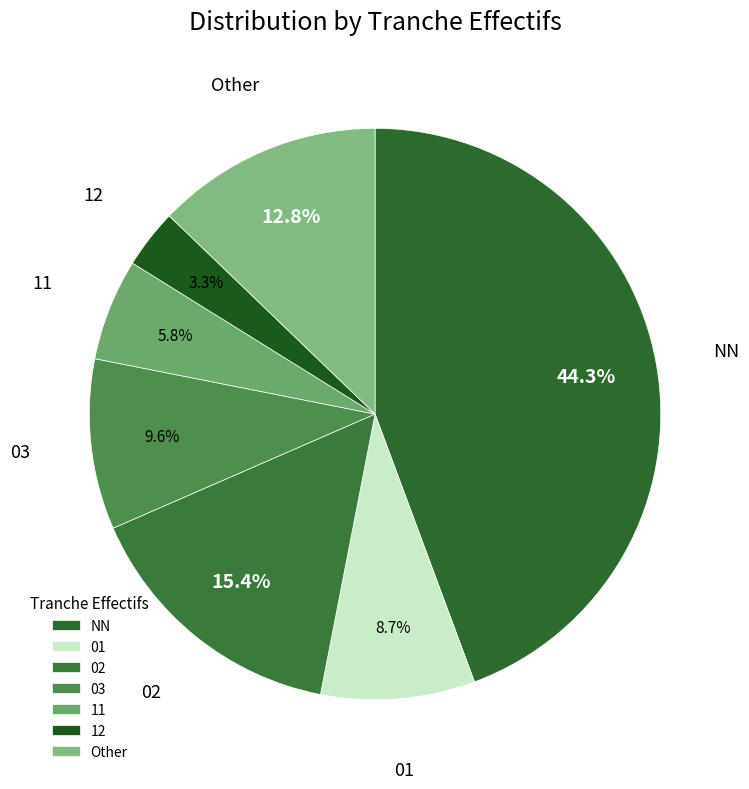

Is there a majority slice in this chart?

No